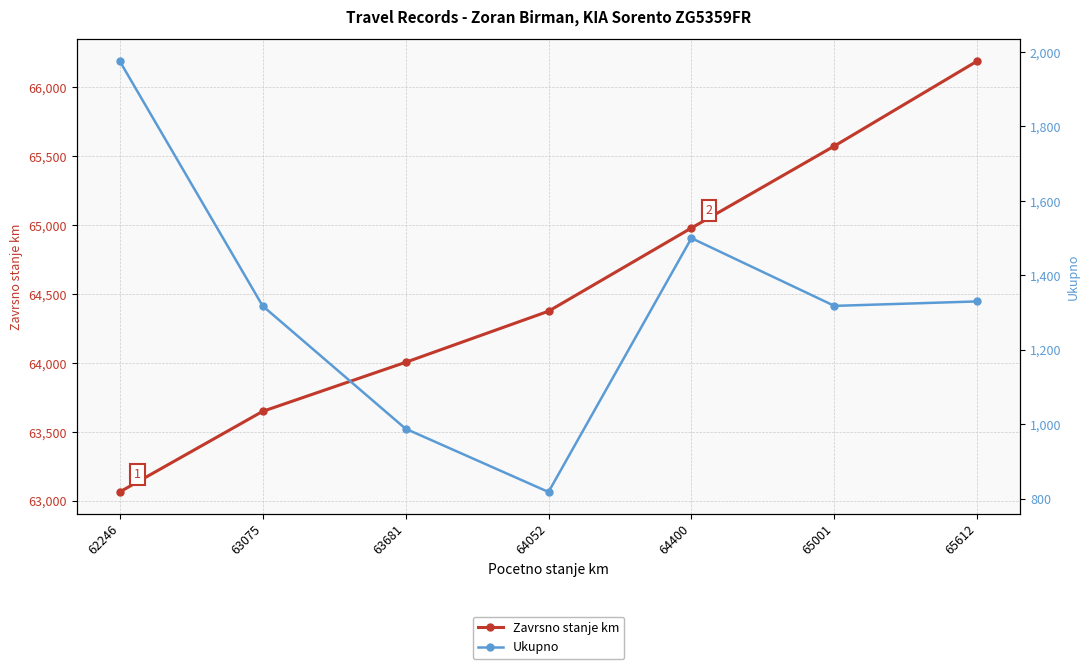

List the labels in order of Zavrsno stanje km value, largest first.

65612, 65001, 64400, 64052, 63681, 63075, 62246